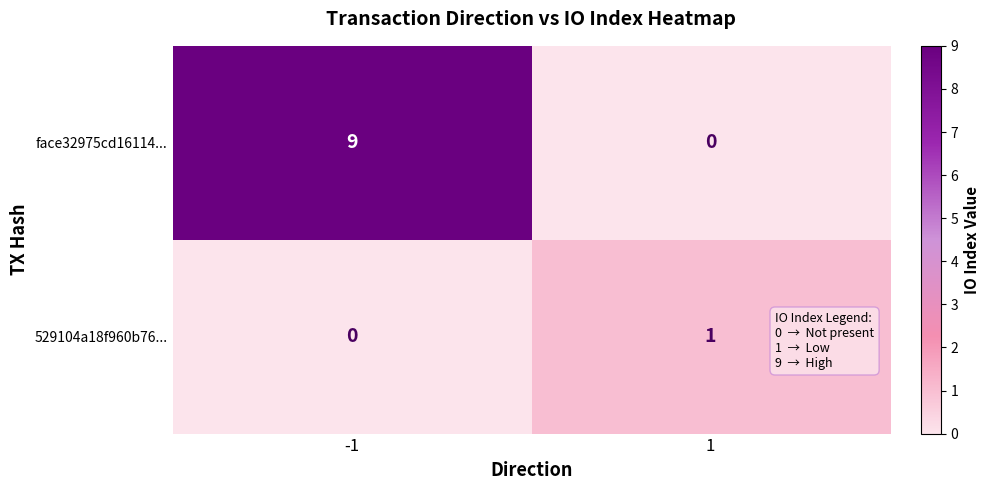

Rank the series at -1 from highest to lowest value.

face32975cd16114..., 529104a18f960b76...